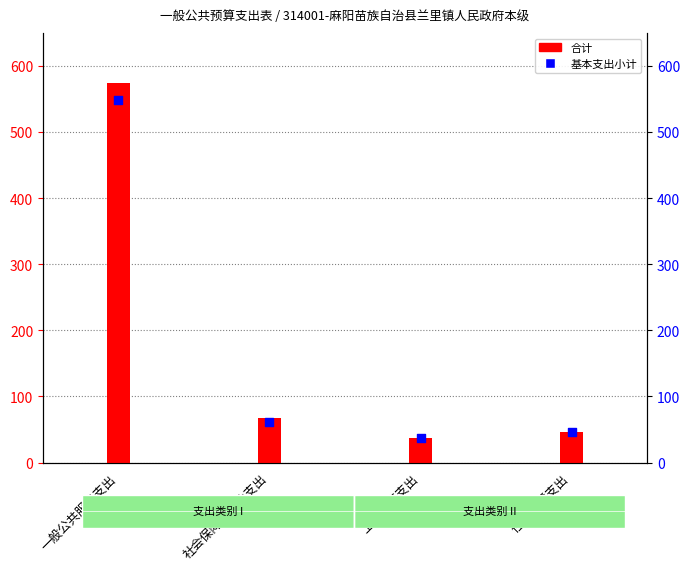

Which series contains the lowest Y value?

合计